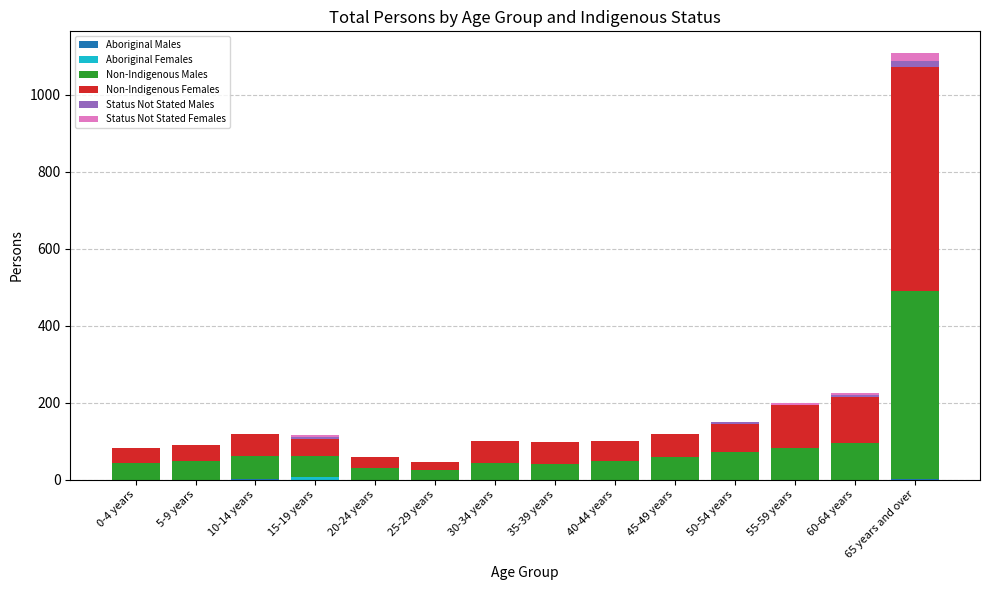

Is it true that Aboriginal Males equals -2 at 35-39 years?

False